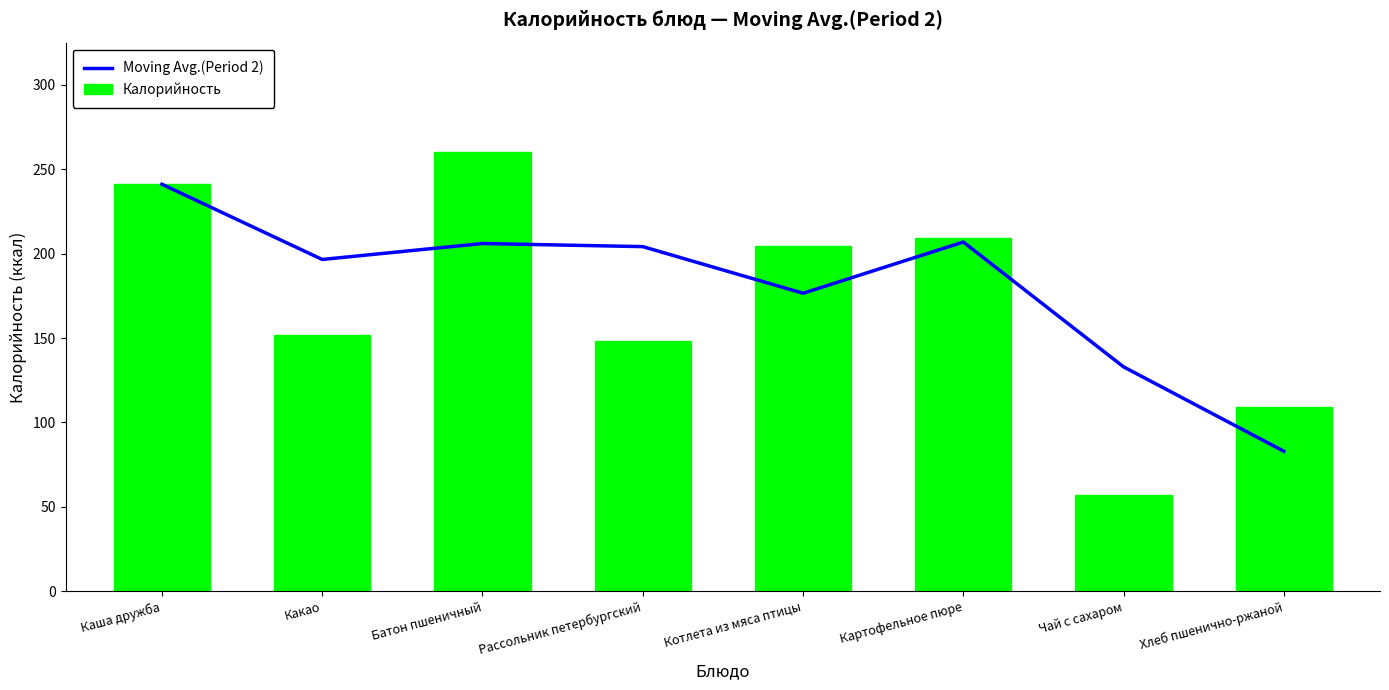

At which category does the chart reach its peak across all series?

Батон пшеничный